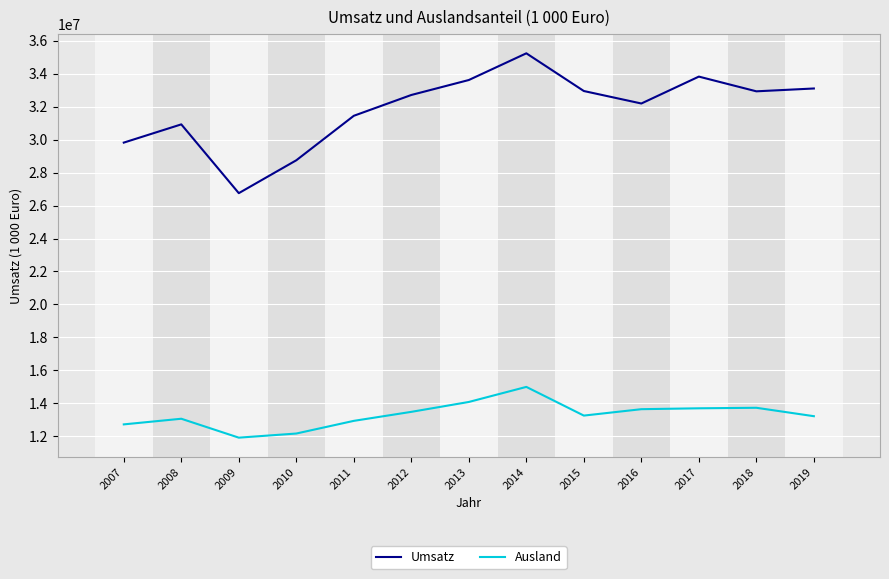

Which series has the widest spread of values?

Umsatz